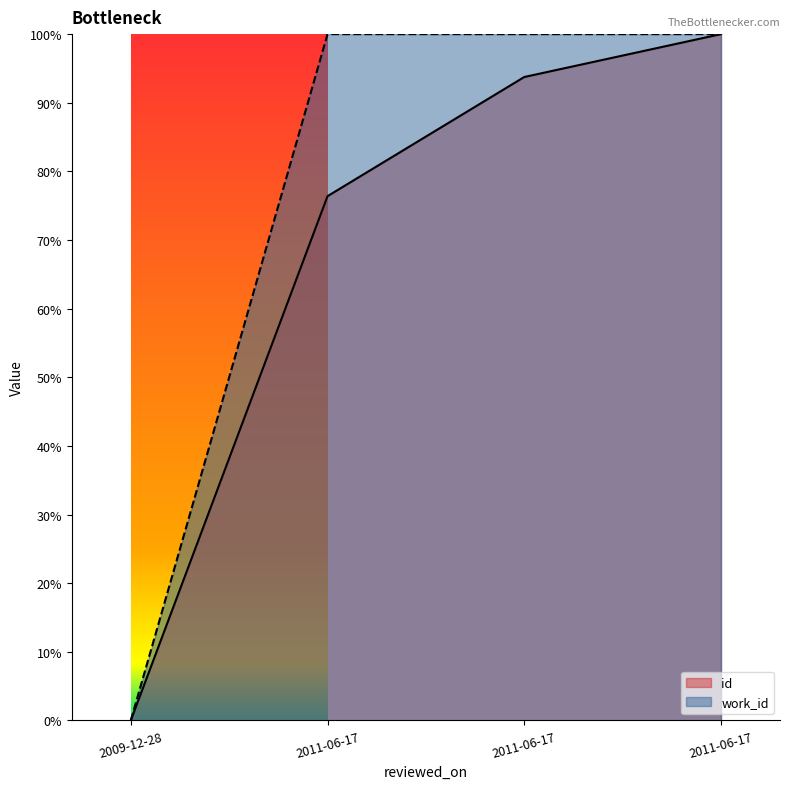

The value of id at 2009-12-28 is 0.4. True or false?

False